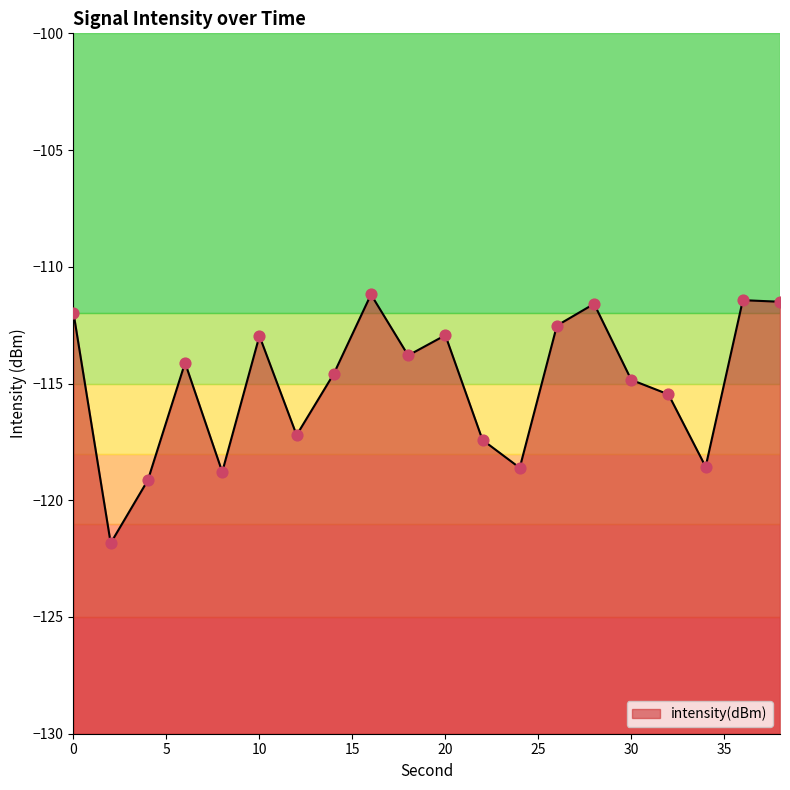

What is the change in value from 28 to 34?

-7.0